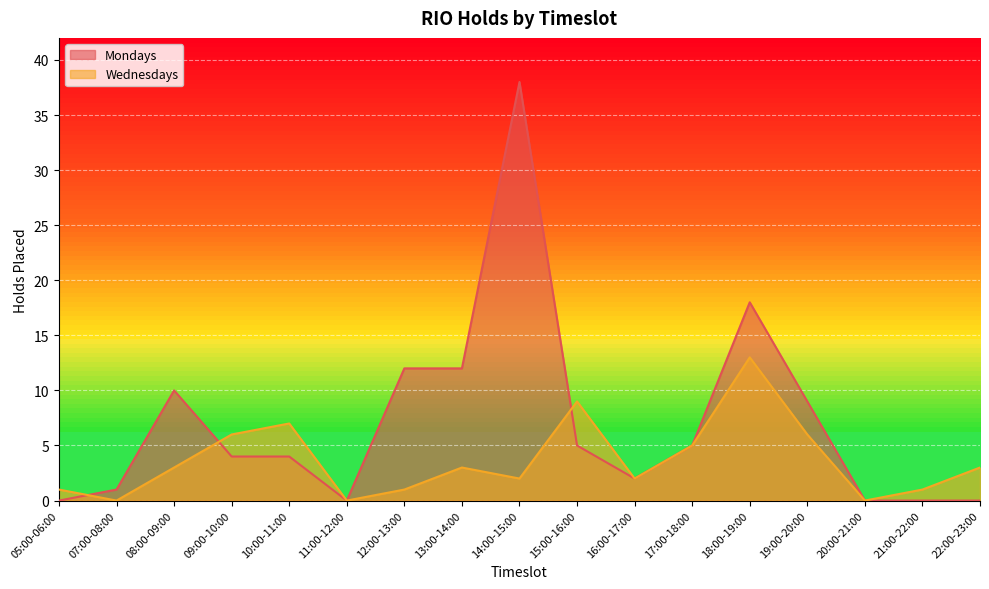

How many times do Wednesdays and Mondays cross each other?

3